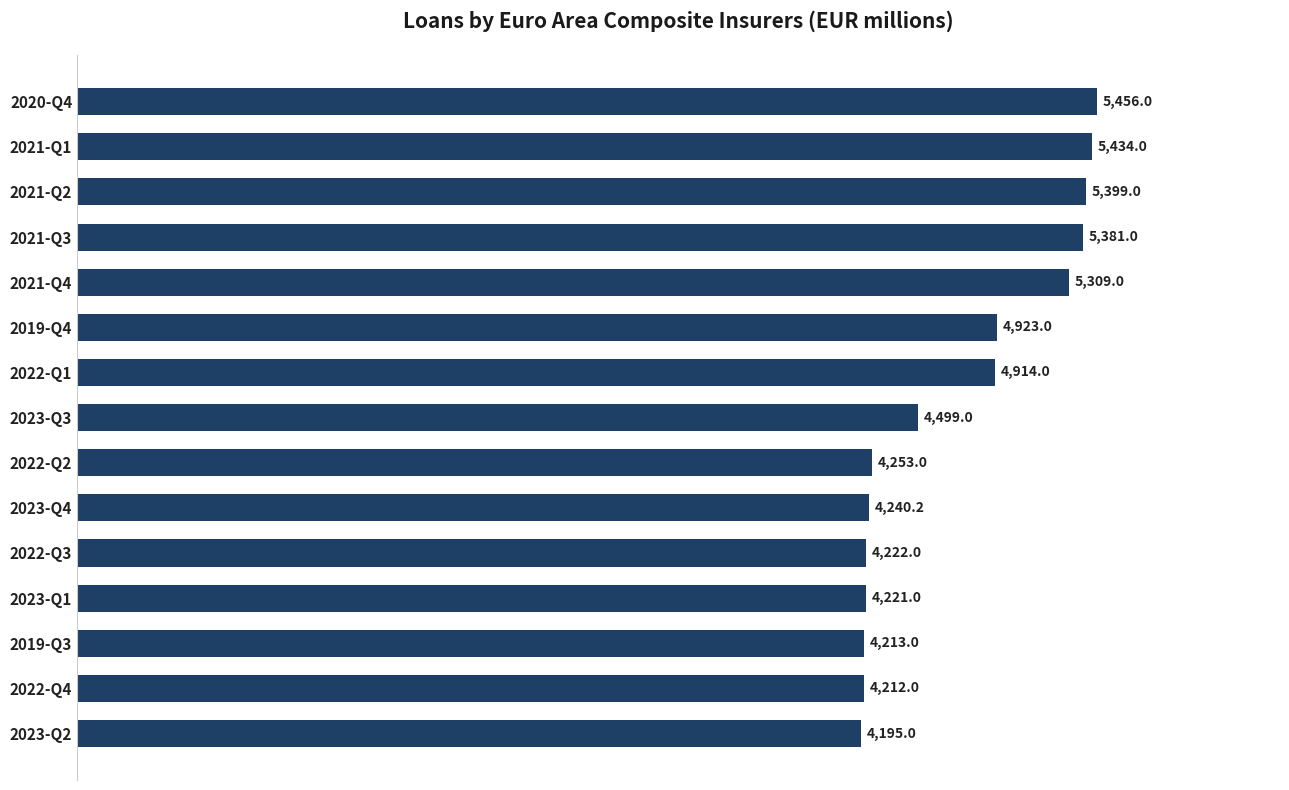

What is the sum of all values?

70871.2